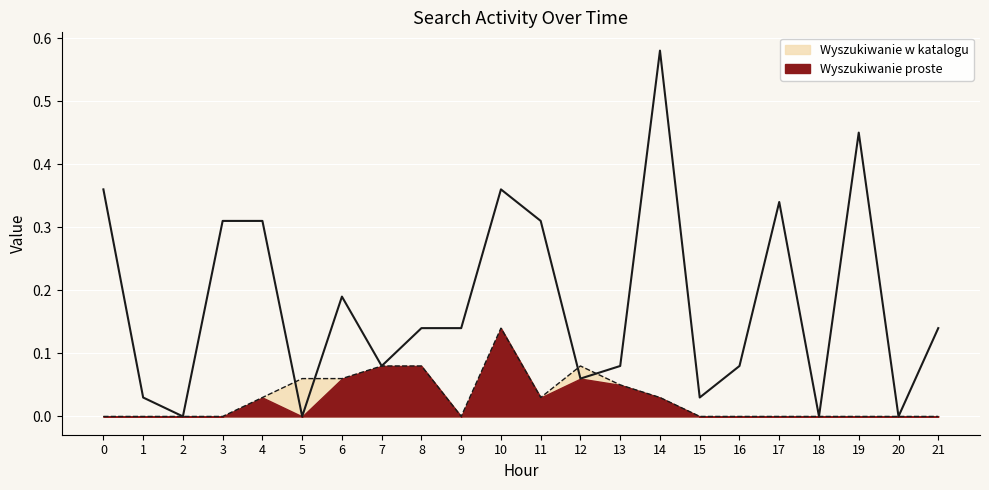

At which category does the chart reach its peak across all series?

14